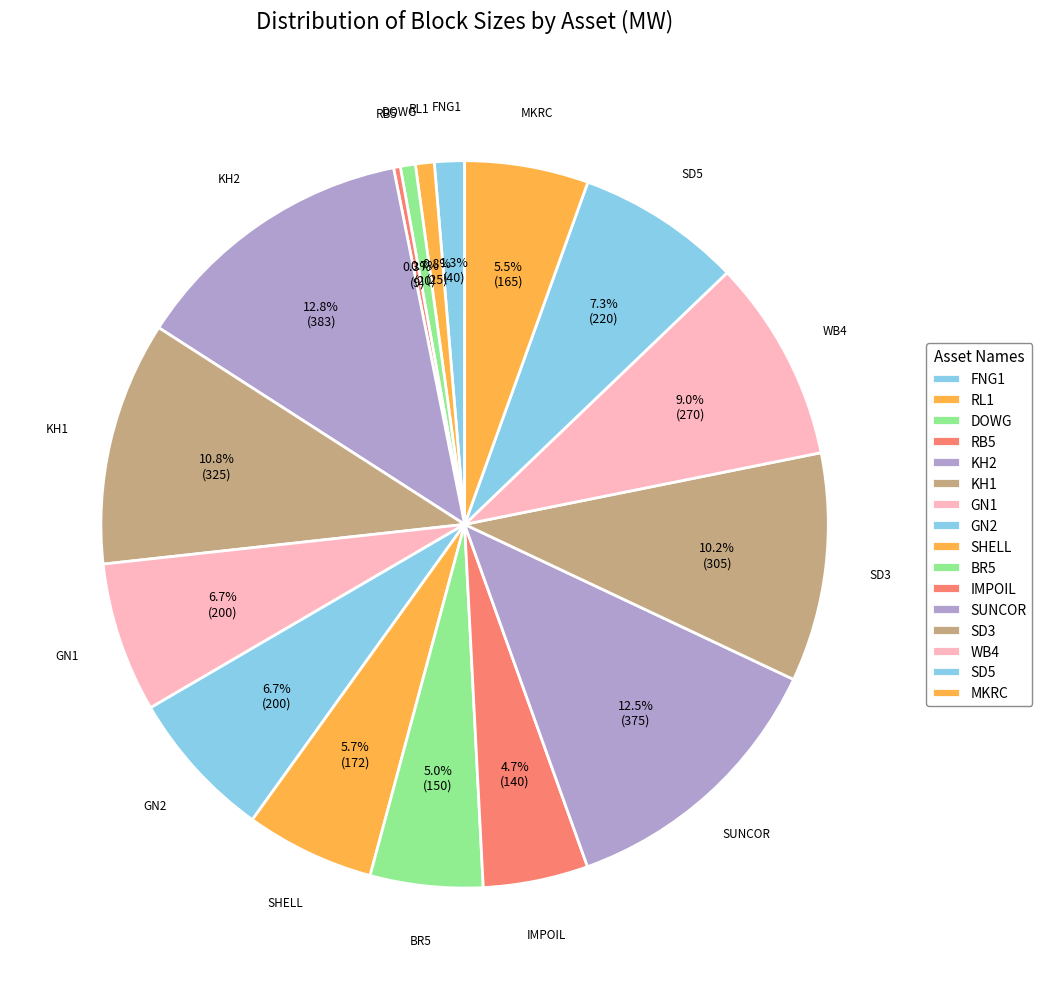

The DOWG slice represents 1% of the pie. True or false?

True